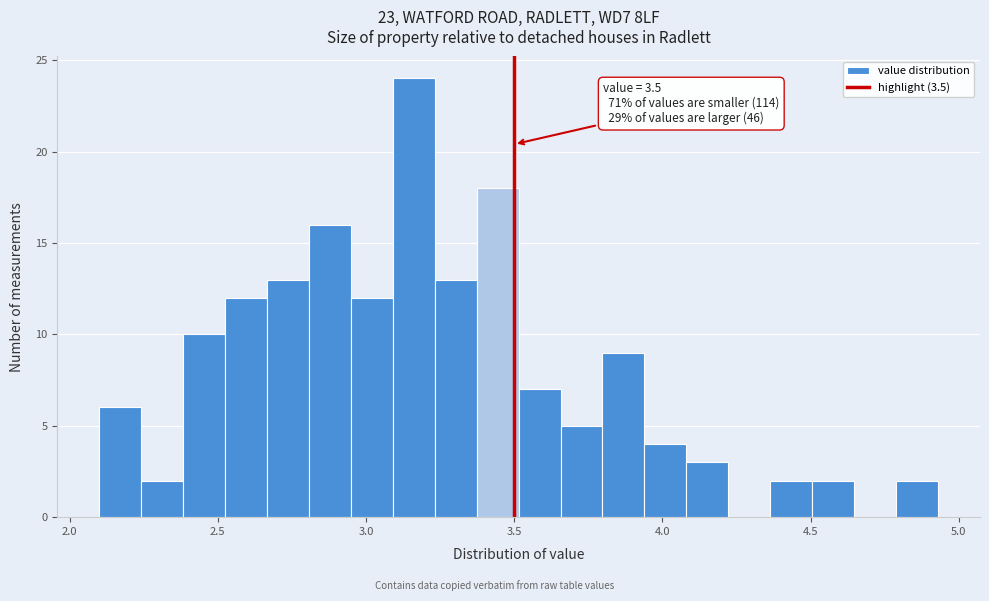

Around what value on the x-axis is the tallest bar? Give the approximate position of its centre, as read against the axis.

3.15